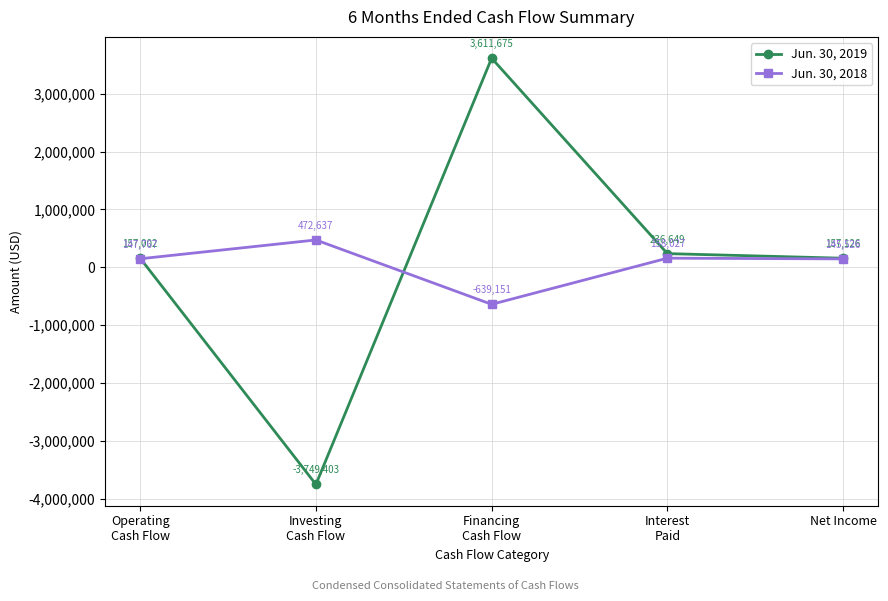

Count the number of data series in this chart.

2